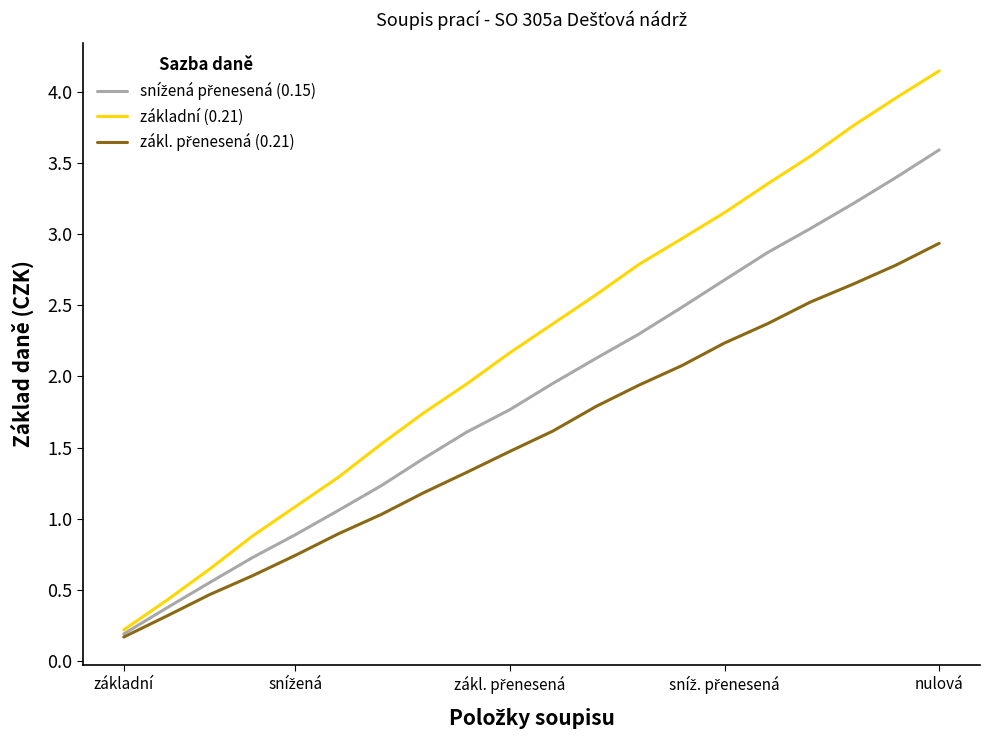

Which series has the largest total across all categories?

základní (0.21)